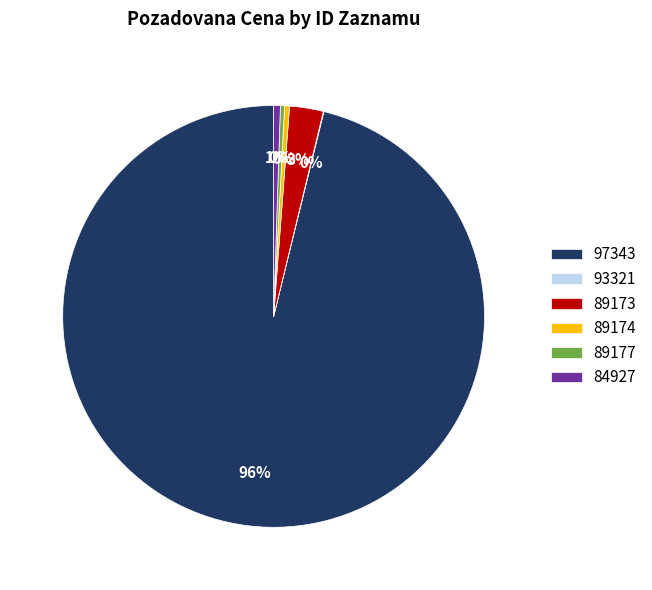

What is the ratio of the value at 84927 to the value at 89177?

1.6